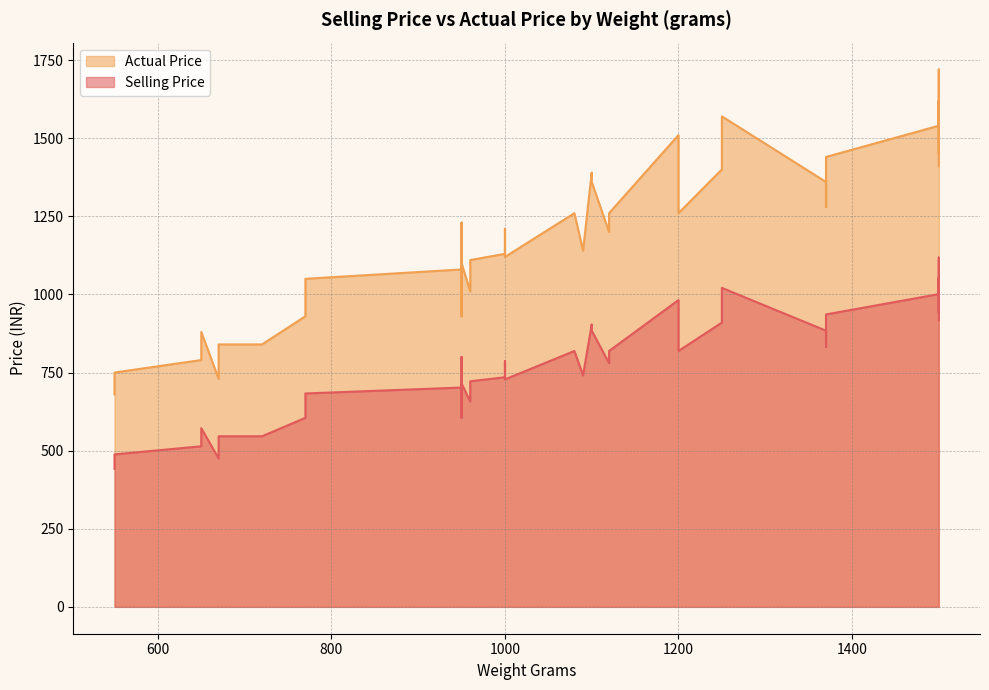

How many data points in Selling Price are less than 786?

20